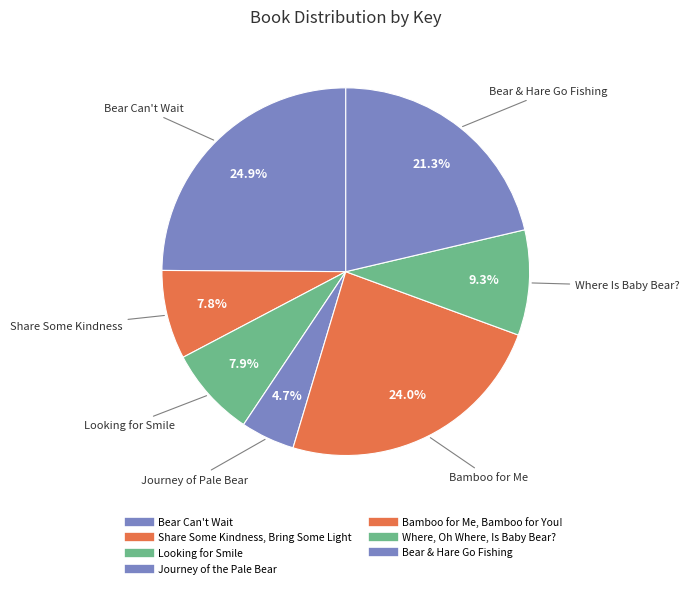

Is there a majority slice in this chart?

No